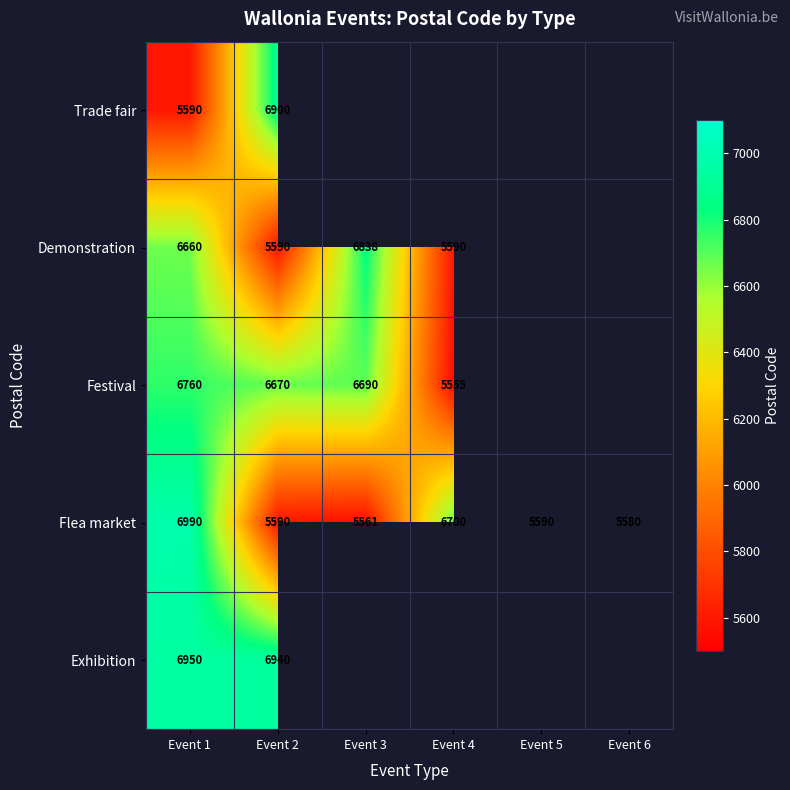

What is the sum of the Flea market values at Event 2 and Event 3?

11151